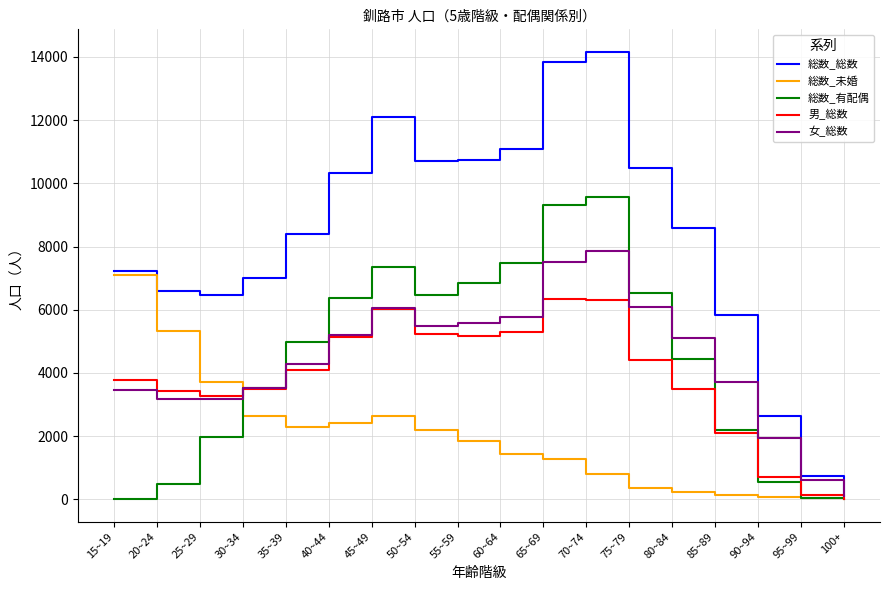

What is the total value across all series at 40~44?

29441